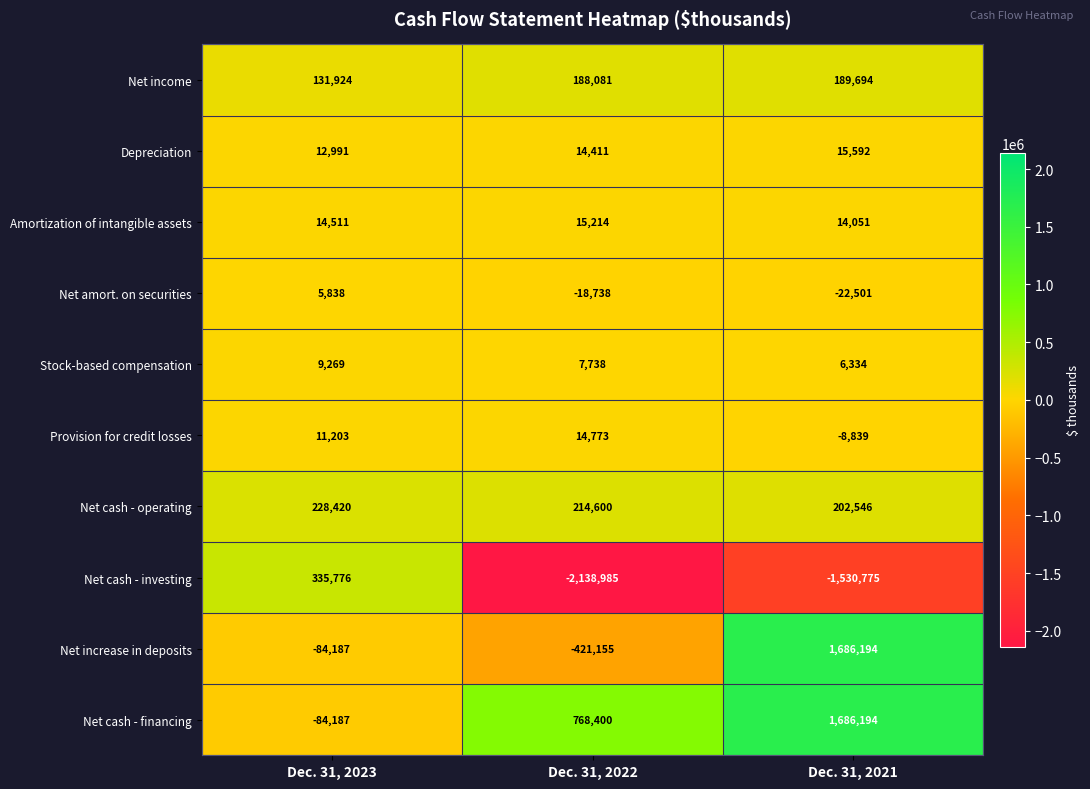

List the labels in order of Net increase in deposits value, largest first.

Dec. 31, 2021, Dec. 31, 2023, Dec. 31, 2022